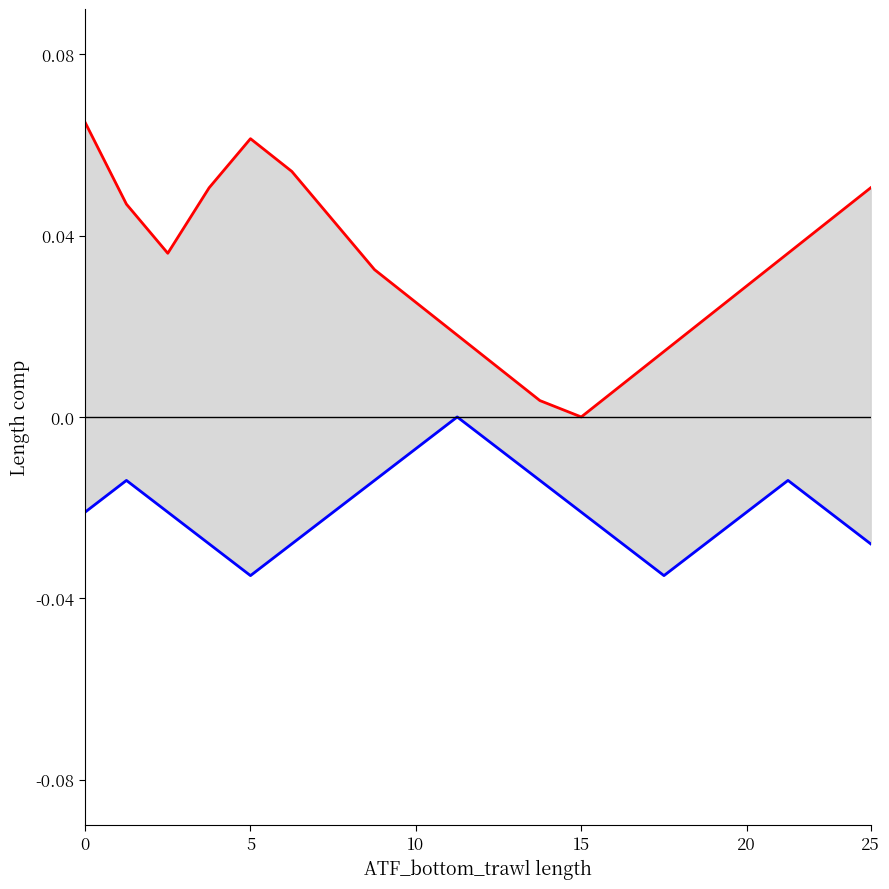

The value of temperature at 11 is -0.0. True or false?

False